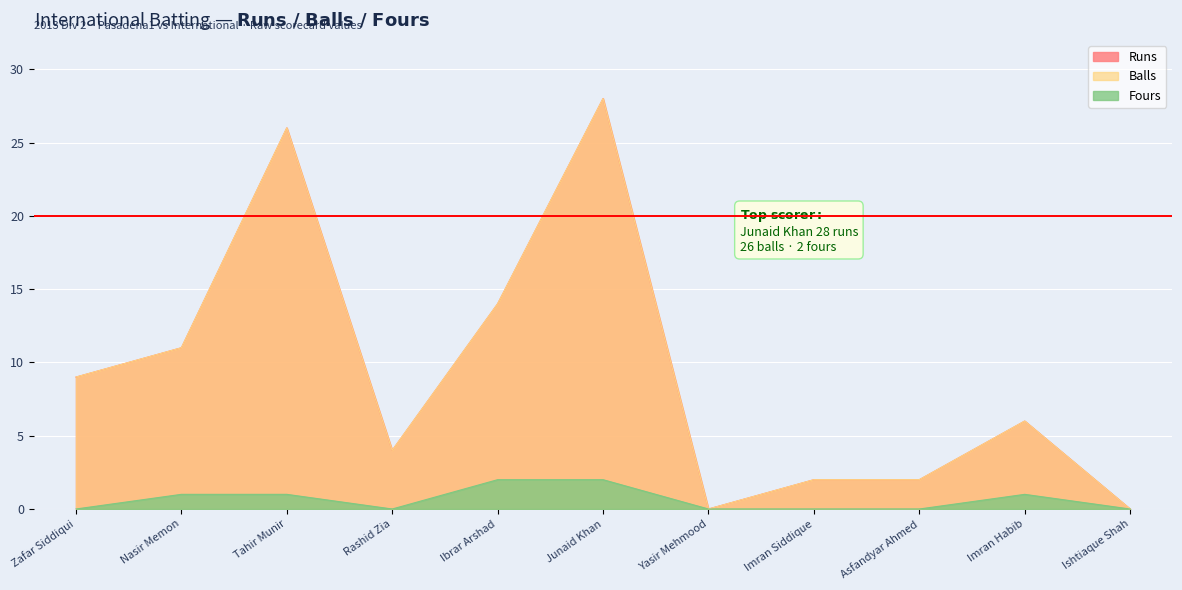

The value of Runs at Yasir Mehmood is -16. True or false?

False